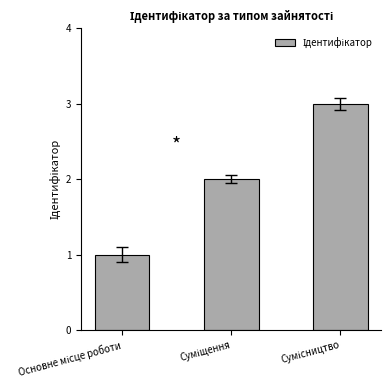

How many values are below 2?

1